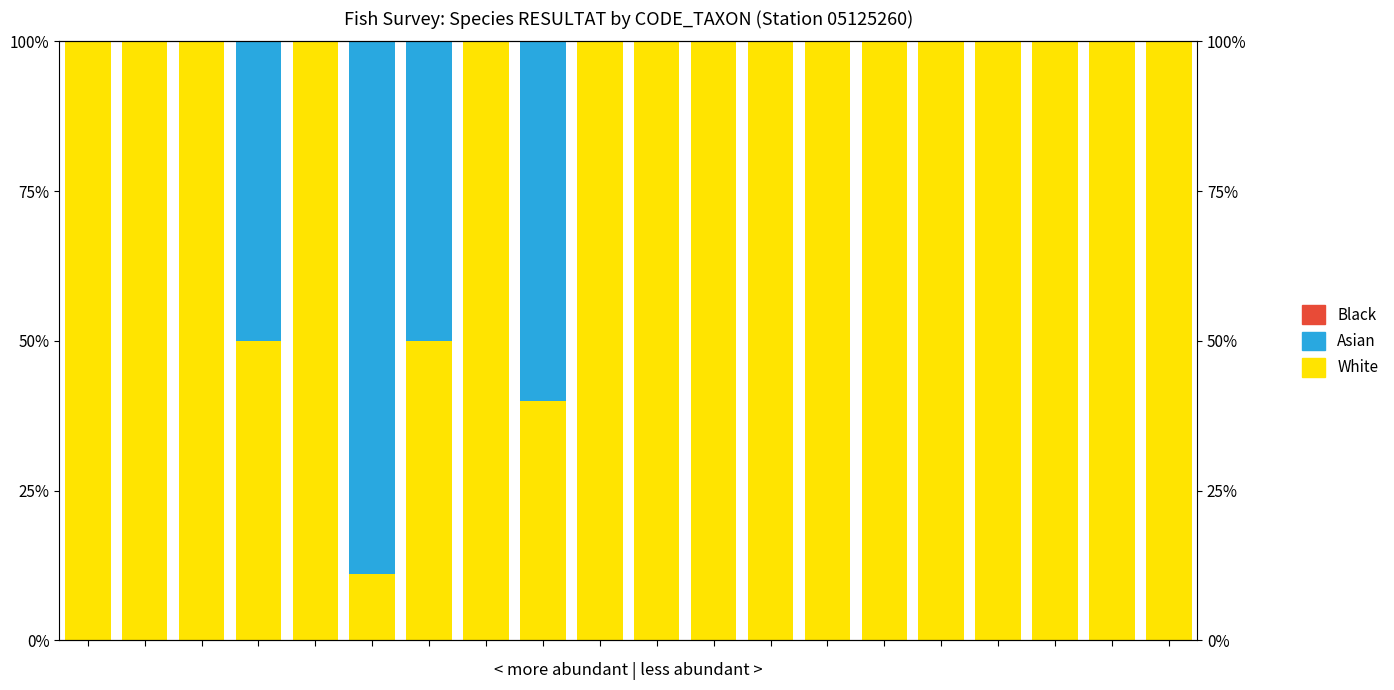

Reading right to left, extract all data points from this chart.

White: 100.0	100.0	100.0	100.0	100.0	100.0	100.0	100.0	100.0	100.0	100.0	40.0	100.0	50.0	11.1	100.0	50.0	100.0	100.0	100.0
Asian: 0.0	0.0	0.0	0.0	0.0	0.0	0.0	0.0	0.0	0.0	0.0	60.0	0.0	50.0	88.9	0.0	50.0	0.0	0.0	0.0
Black: 0.0	0.0	0.0	0.0	0.0	0.0	0.0	0.0	0.0	0.0	0.0	0.0	0.0	0.0	0.0	0.0	0.0	0.0	0.0	0.0